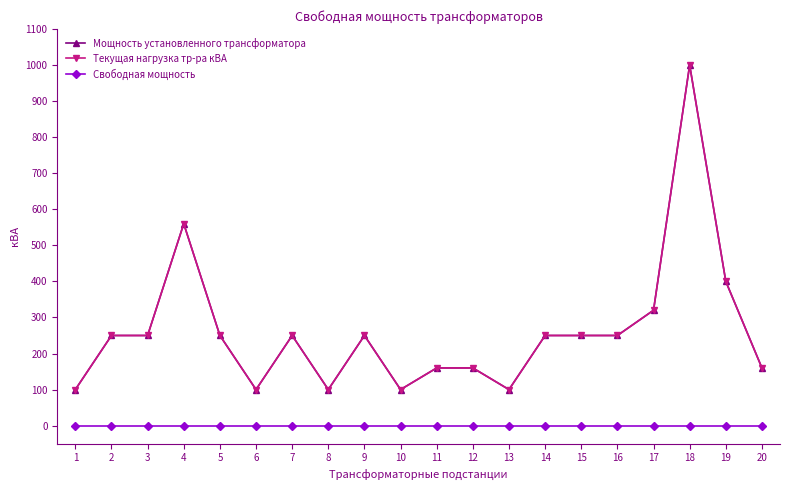

Is this an area chart (filled region under the line)?

No